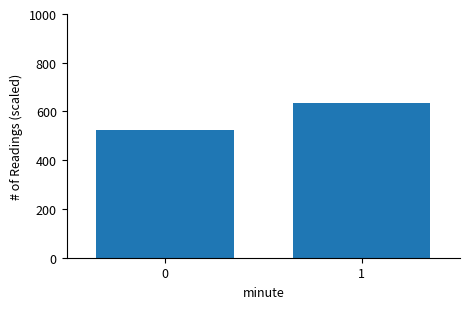

True or false: the data shows 128.8 at 1.

False